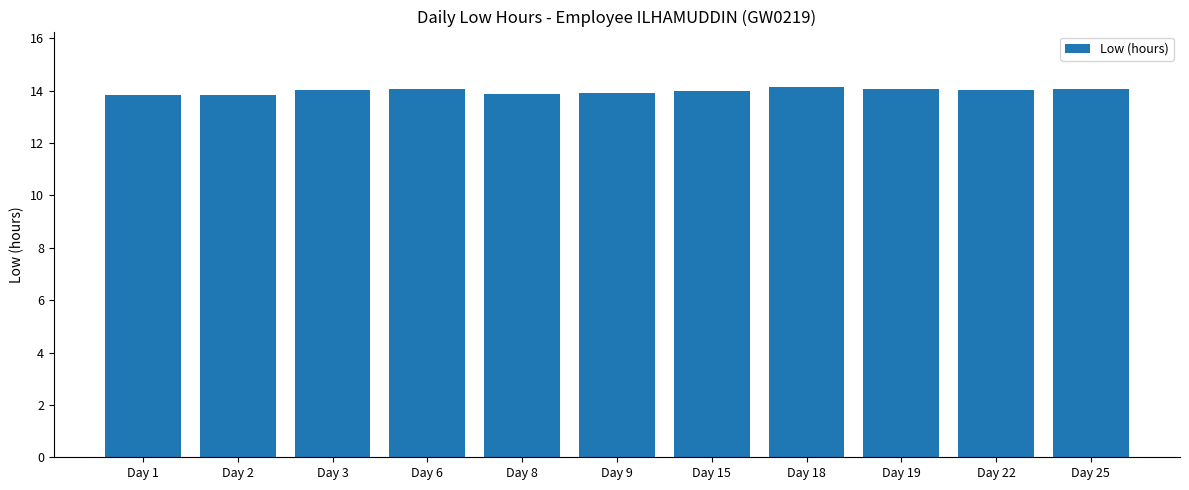

What is the maximum value shown in the chart?

14.1